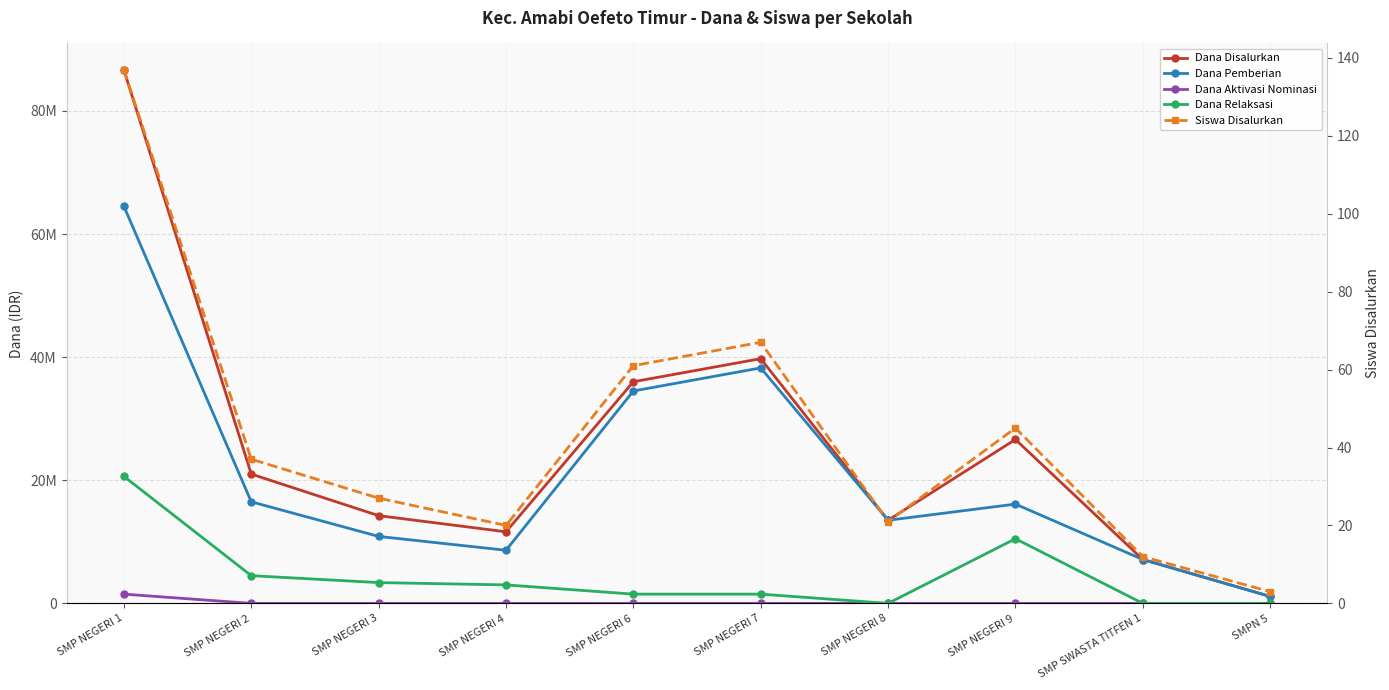

What is the difference between the maximum and minimum values in the Dana Disalurkan series?

85500000